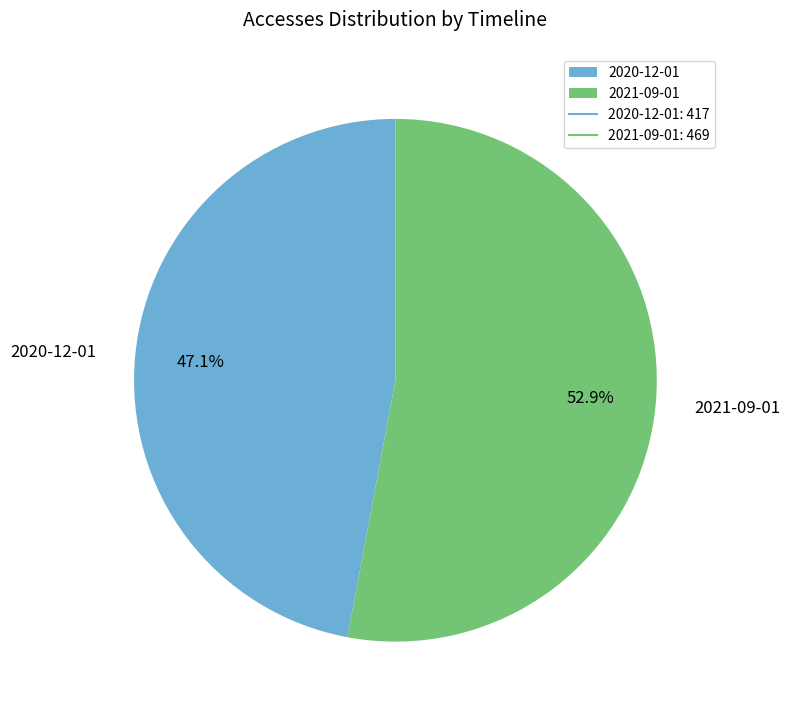

Rank the categories by value from lowest to highest.

2020-12-01, 2021-09-01